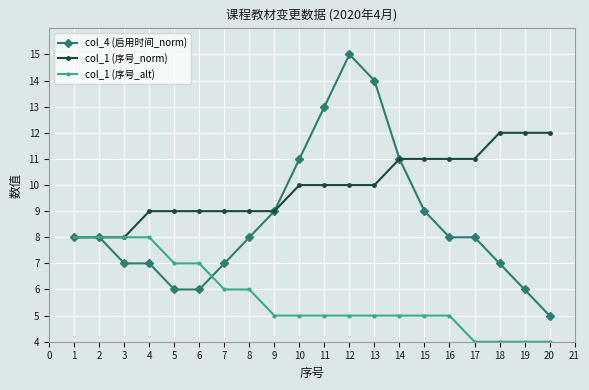

What is the difference between the maximum and second lowest values in the col_4 (启用时间_norm) series?

9